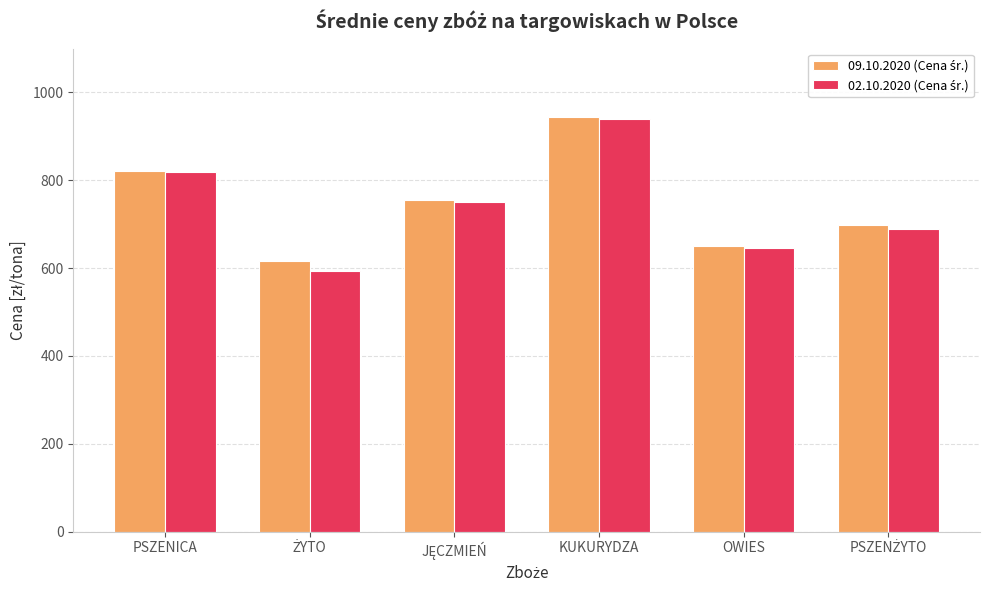

How many bars are there in each group?

2